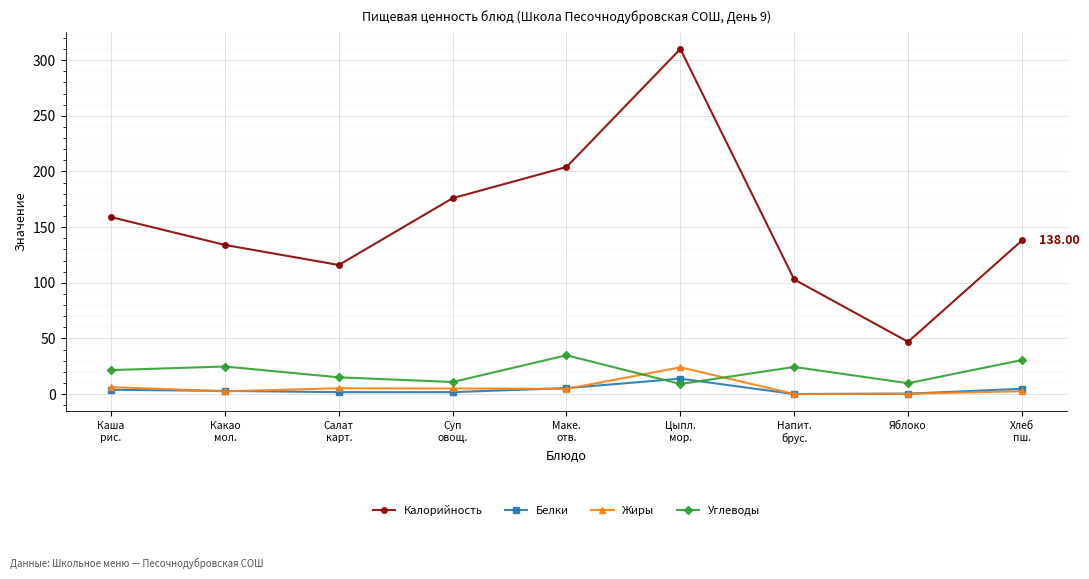

Which series has the largest total across all categories?

Калорийность